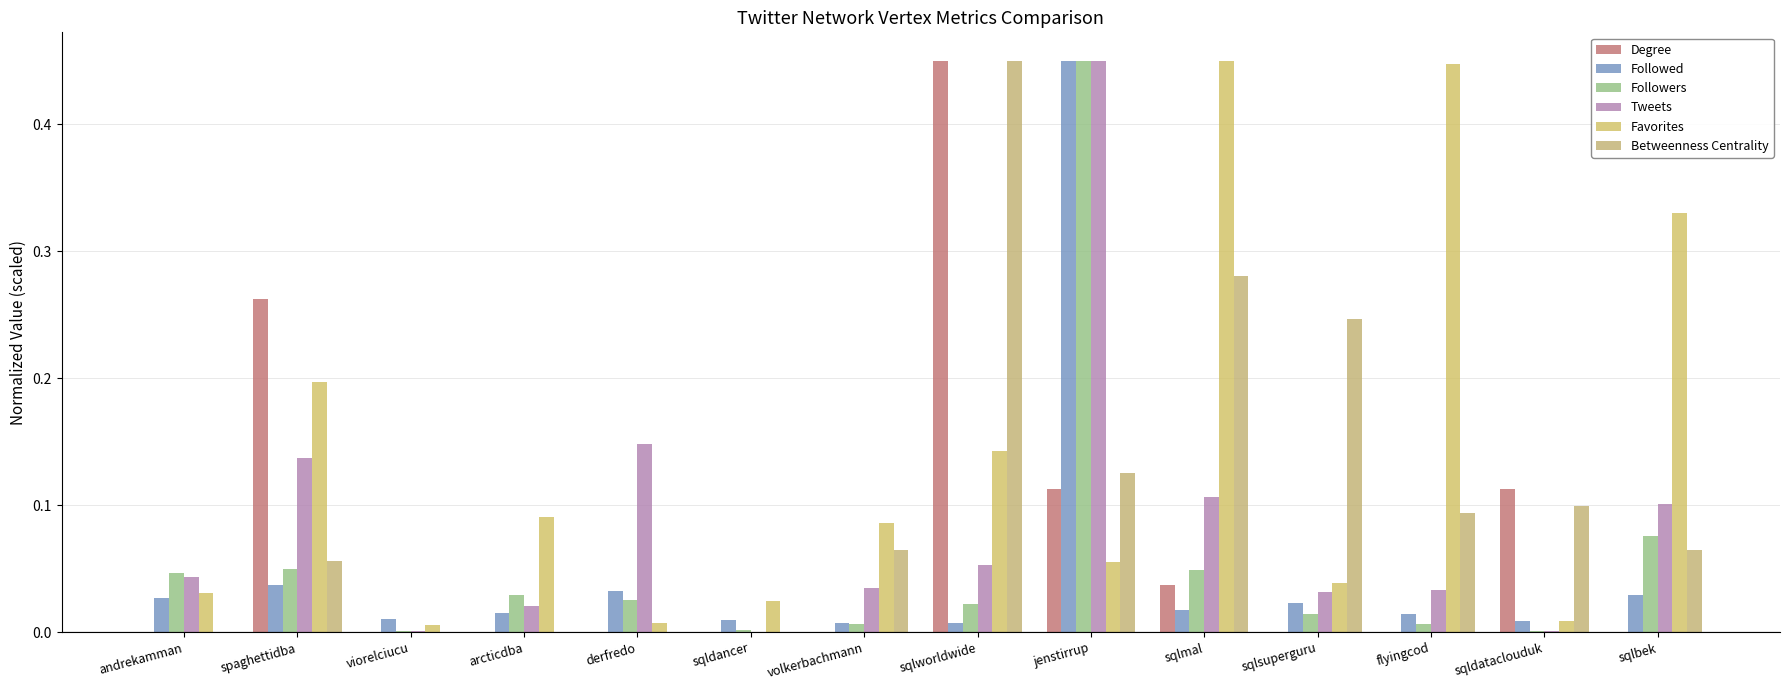

Are the bars grouped side by side (vs. stacked)?

Yes